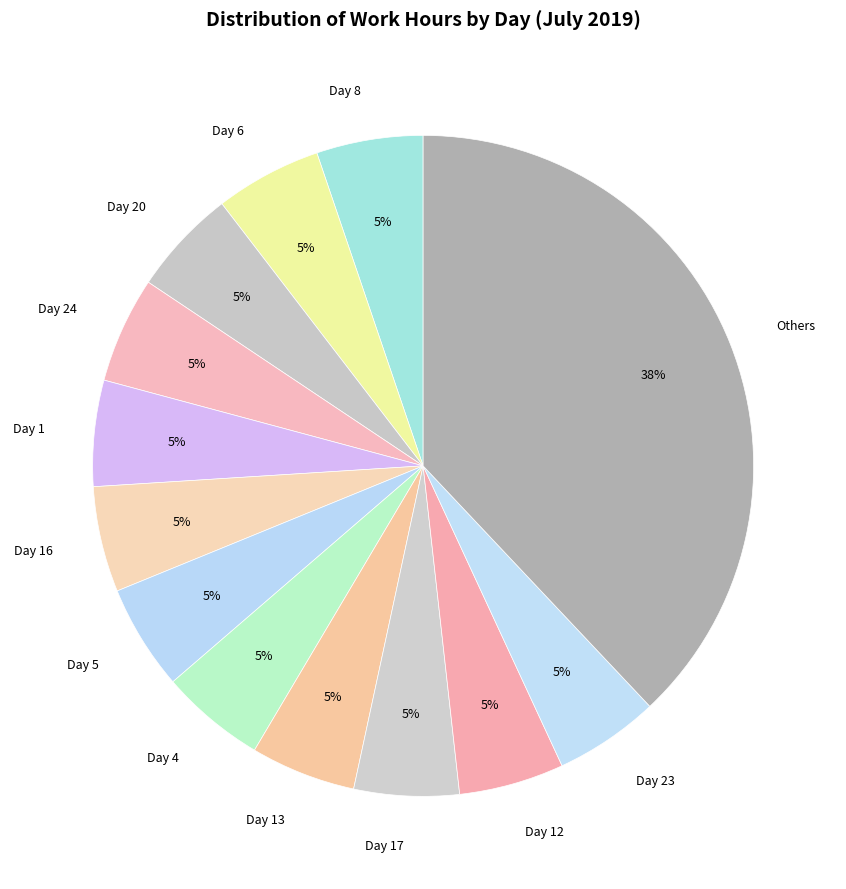

How many segments does this pie chart have?

13